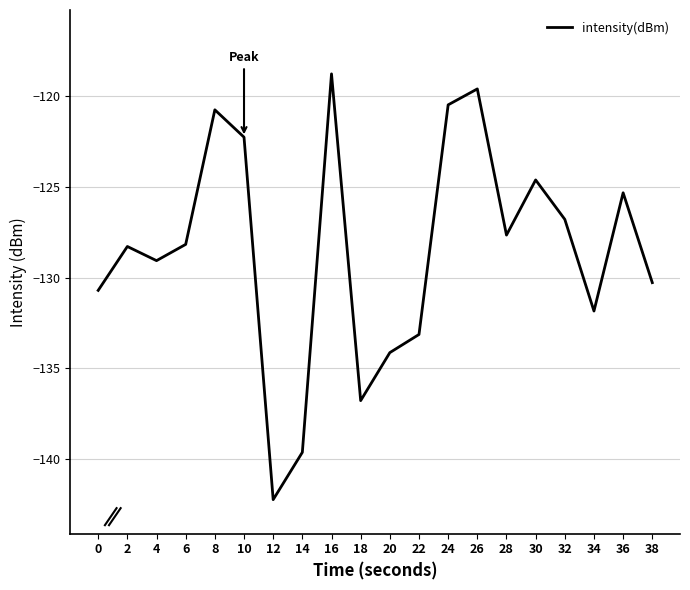

What is the difference between the maximum and second lowest values?

20.9